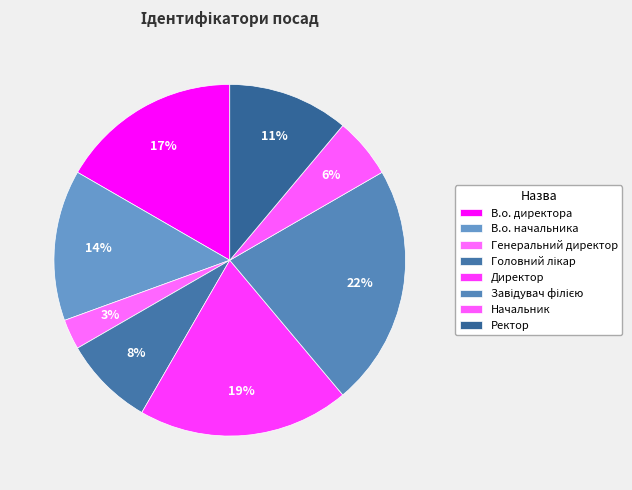

Does Начальник represent more than half of the total?

No